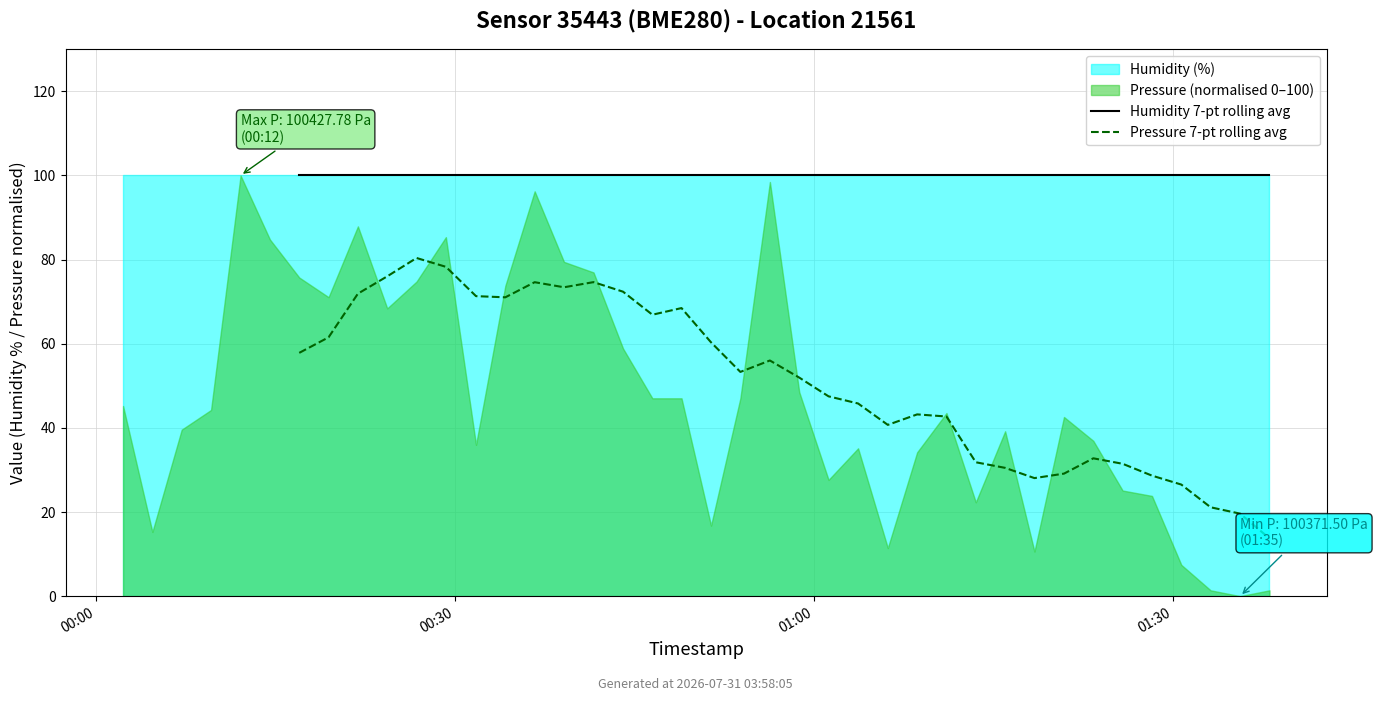

How many values in the Pressure 7-pt rolling avg series exceed 40?

23